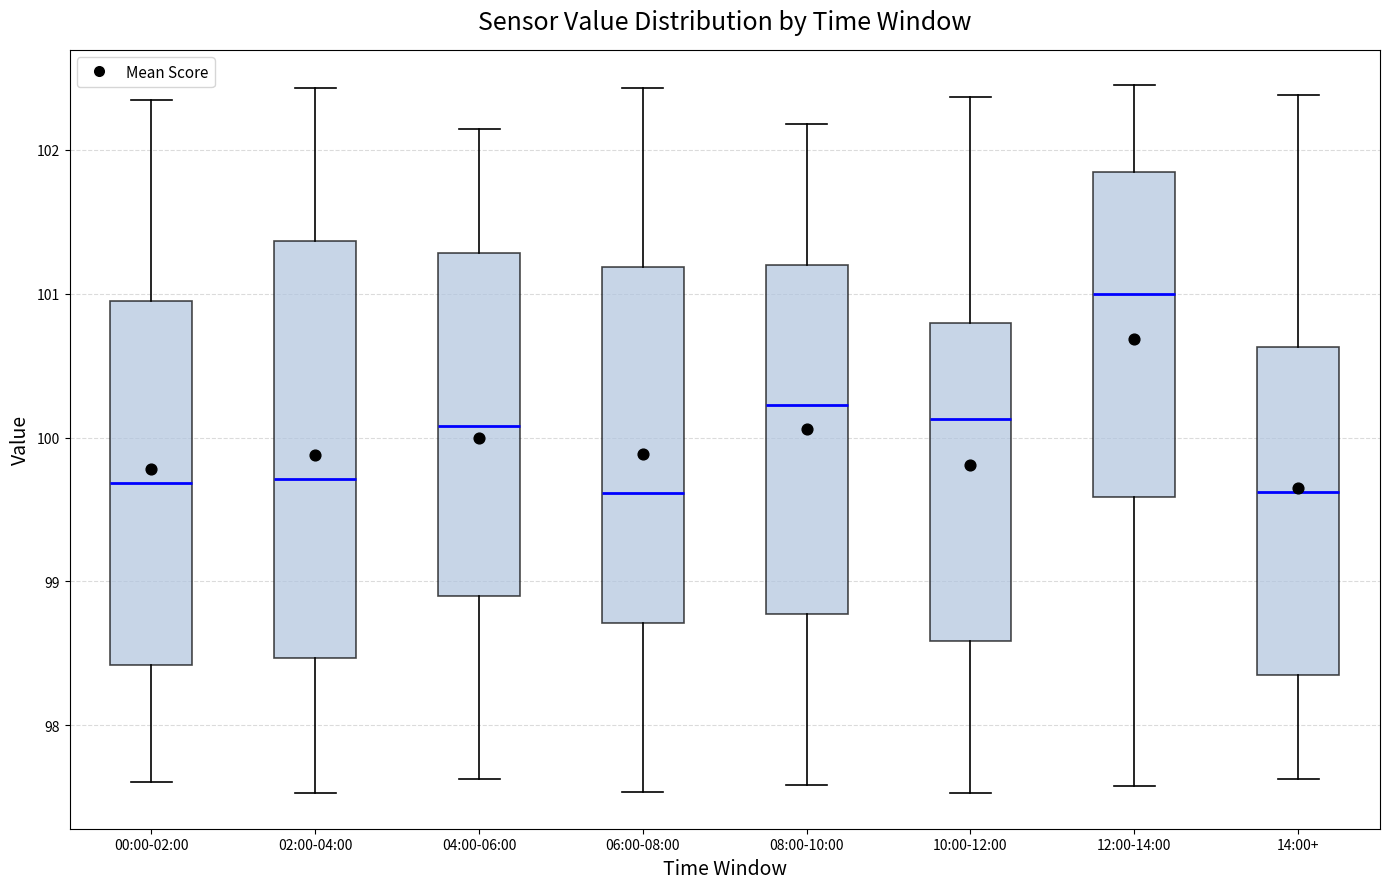

Where does the upper whisker of the box for 08:00-10:00 end on the y-axis? The values are not printed on the chart, so give them approximately, as read against the axis.

102.2